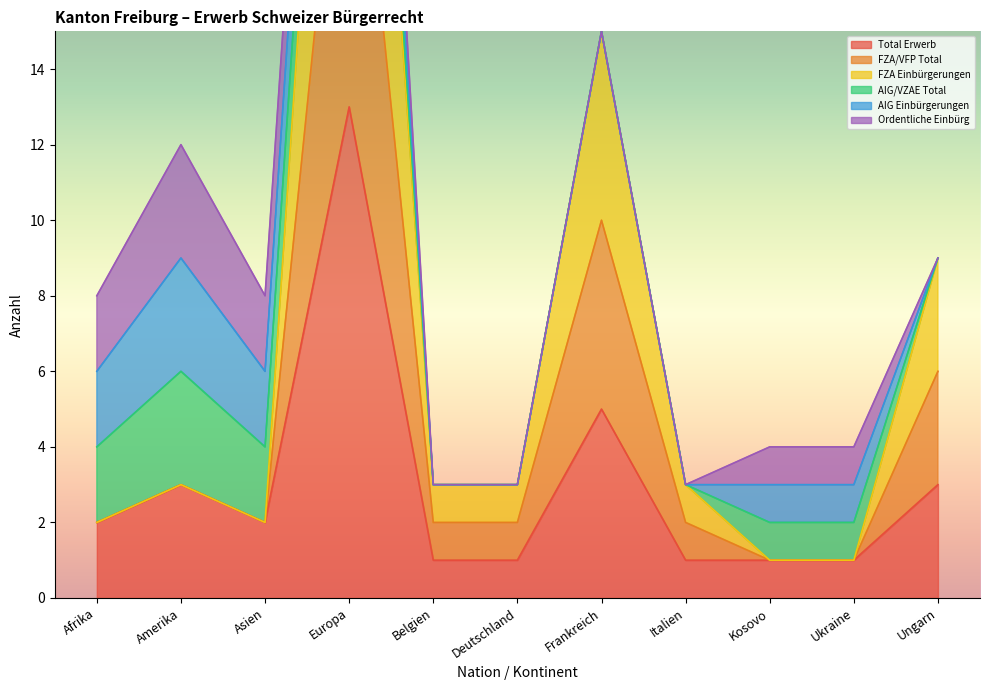

Is the value of FZA Einbürgerungen at Ungarn greater than the value of Total Erwerb at Ukraine?

Yes